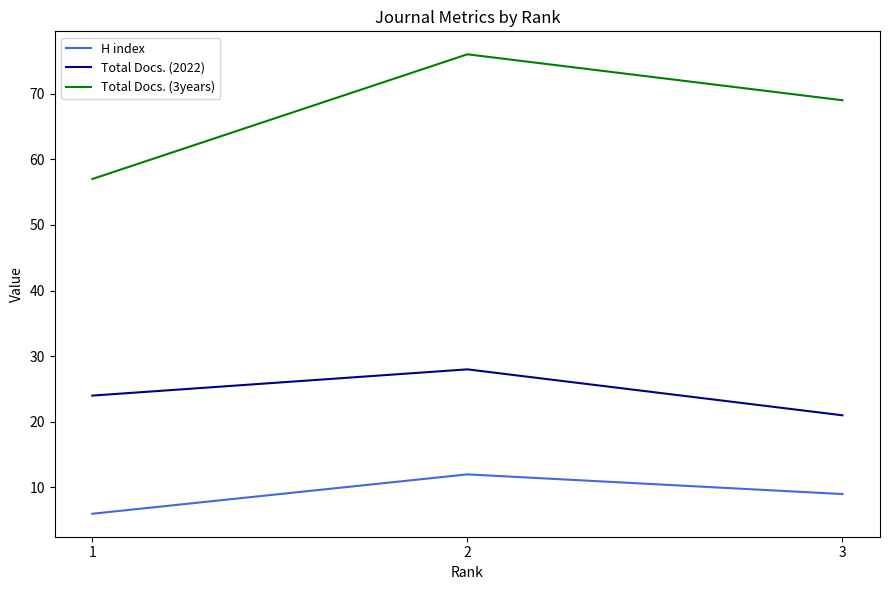

At 3, list the series in order from smallest to largest.

H index, Total Docs. (2022), Total Docs. (3years)